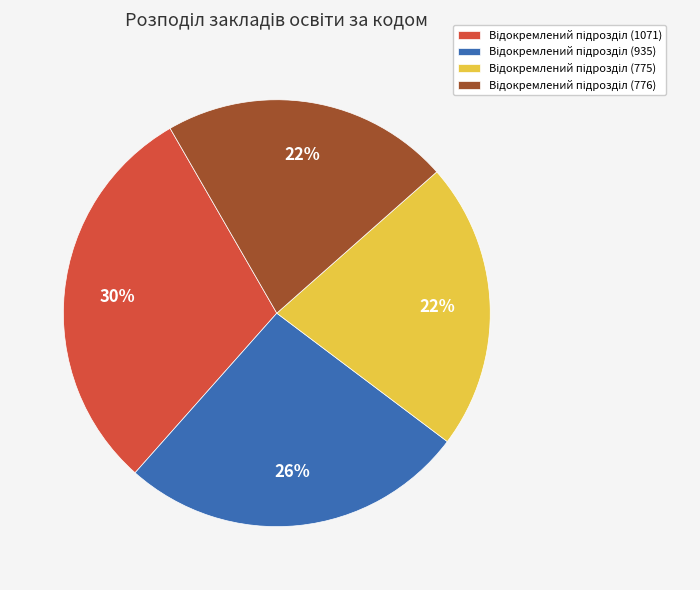

To the nearest percent, what is the difference between the largest and smallest slice percentages?

8%